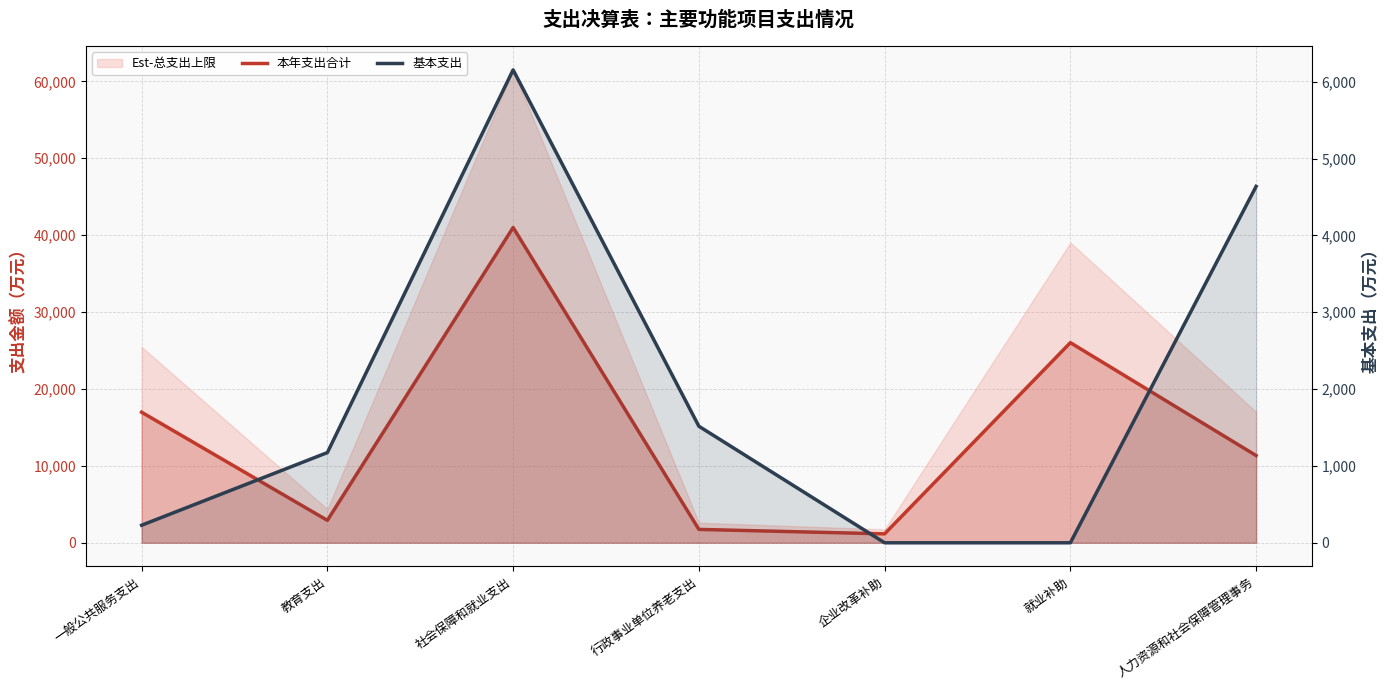

What position from the right is 就业补助?

2